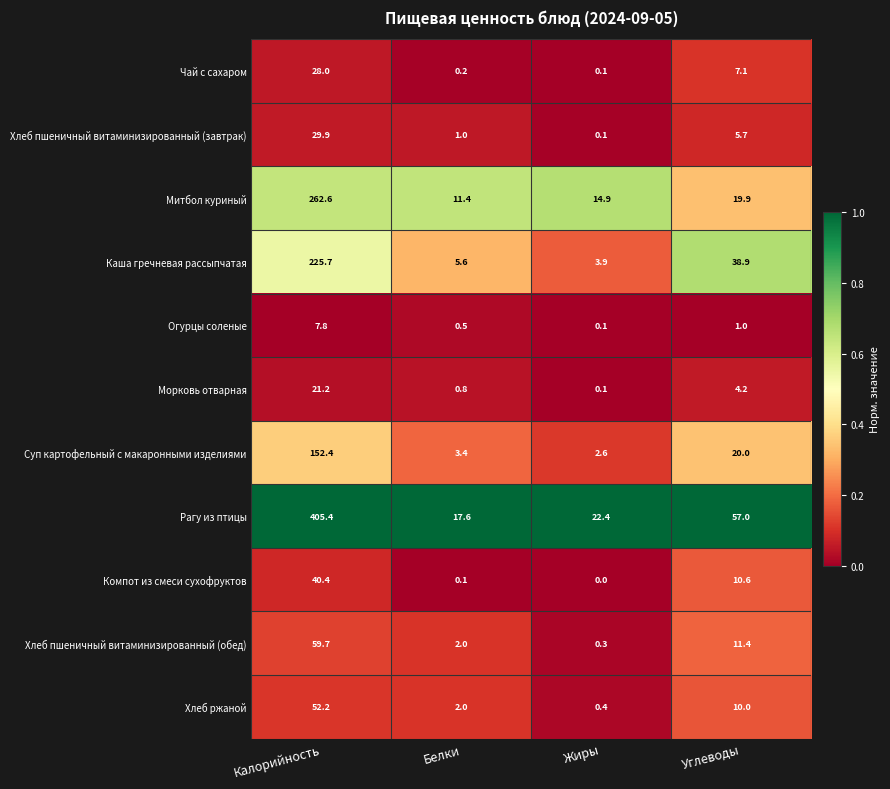

Which series has the largest total across all categories?

Рагу из птицы